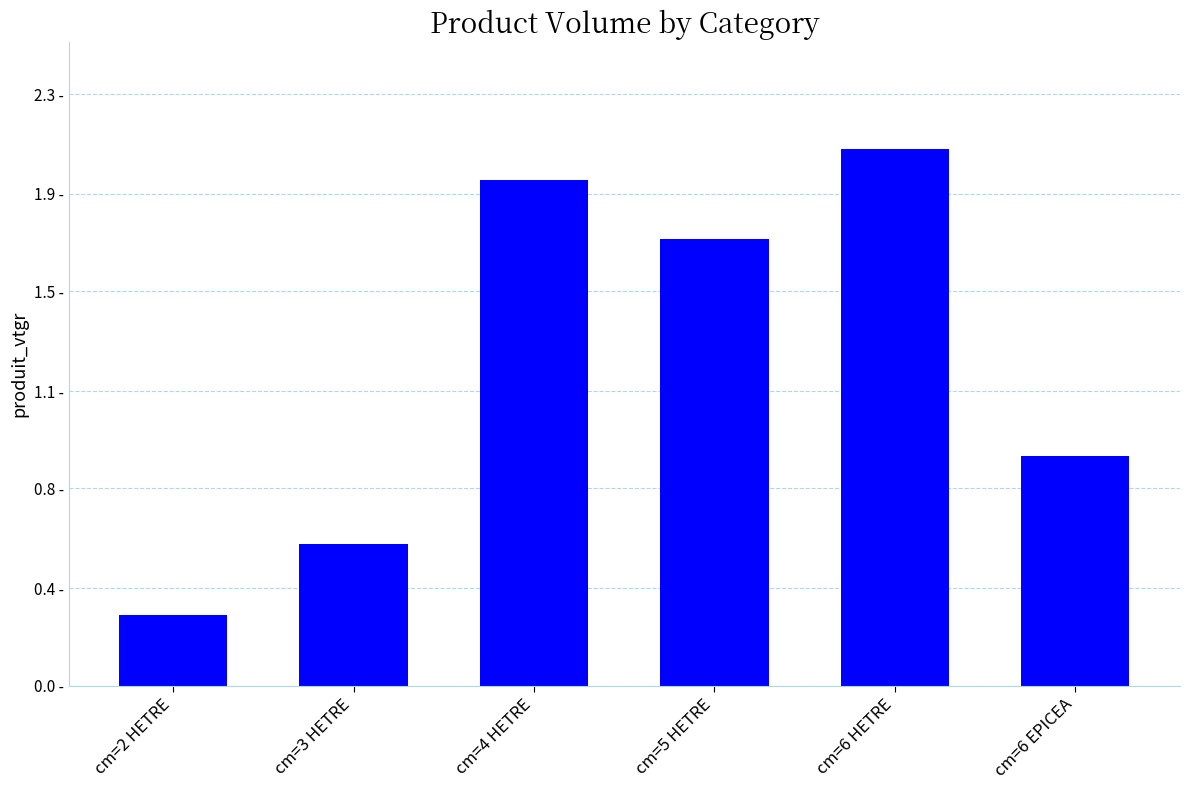

Reading right to left, transcribe all the data shown in this chart.

0.9	2.1	1.7	2.0	0.6	0.3